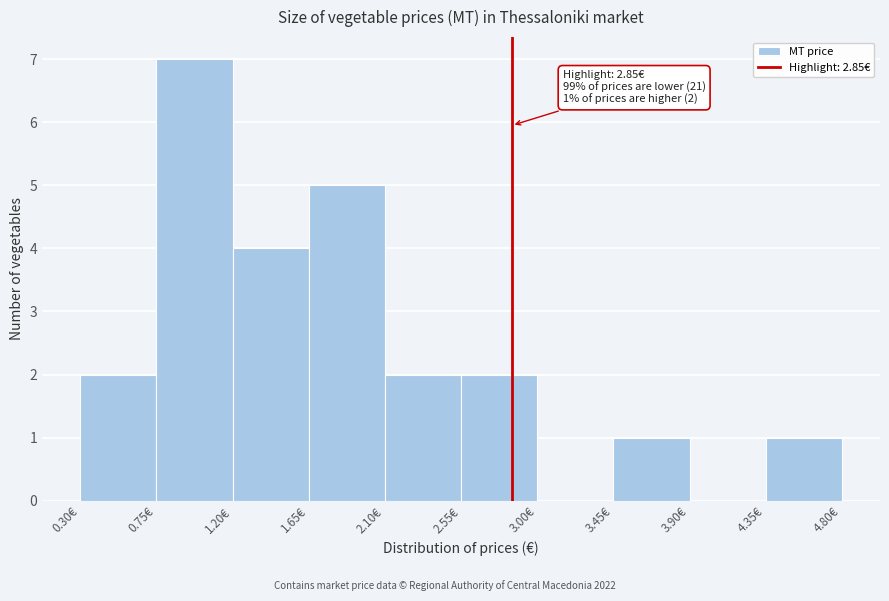

Which range on the x-axis has the tallest bar?

0.75 to 1.20